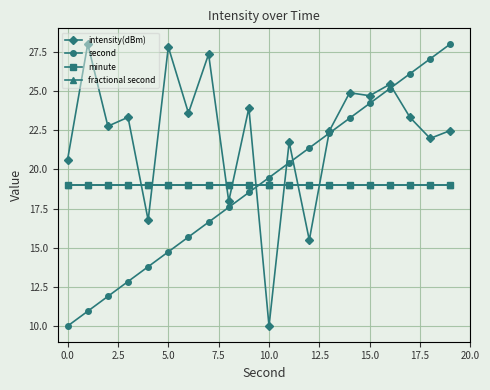

Does the chart have visible grid lines?

Yes